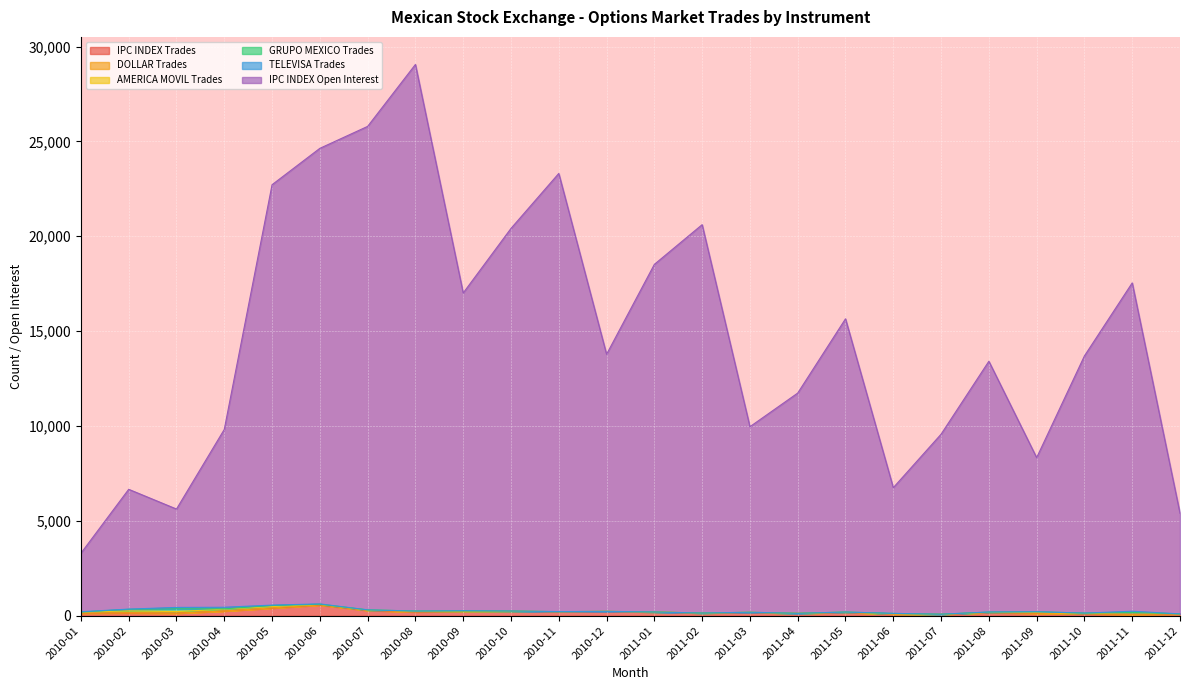

How many positive values does the TELEVISA Trades series have?

12